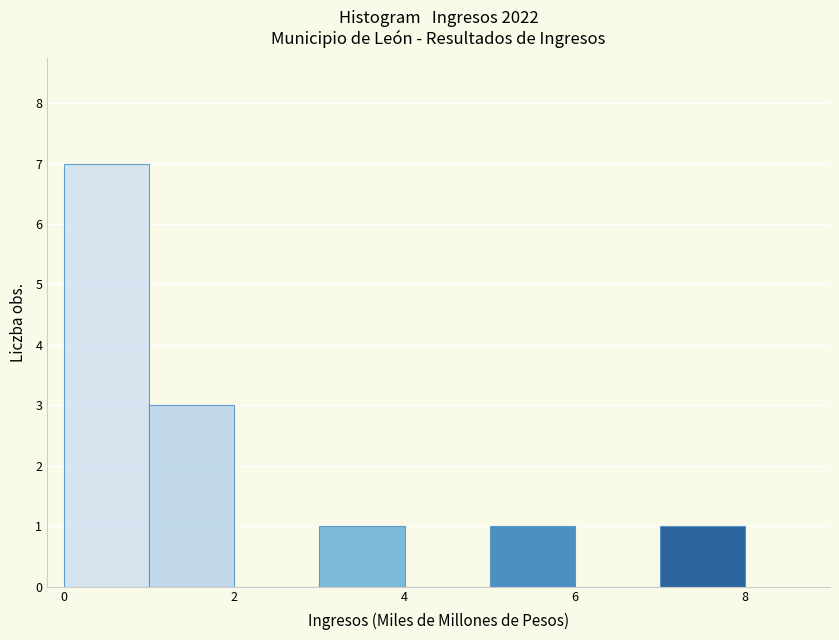

Reading left to right, list every bar in this chart as the range it spans on the x-axis followed by its height. The values are not printed on the chart, so give them approximately, as read against the axis.

0 to 1: 7
1 to 2: 3
2 to 3: 0
3 to 4: 1
4 to 5: 0
5 to 6: 1
6 to 7: 0
7 to 8: 1